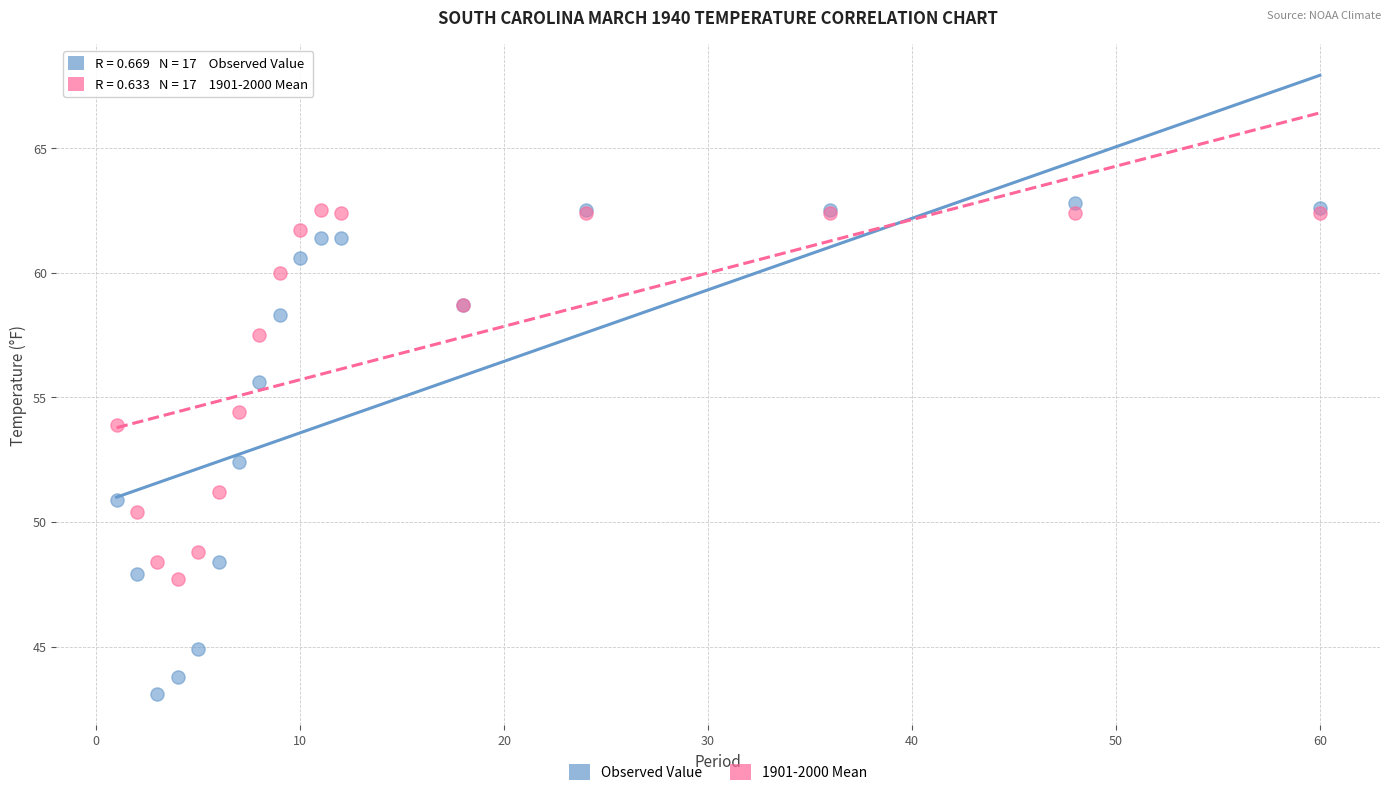

In the Observed Value series, what Y value is closest to 52?

52.4